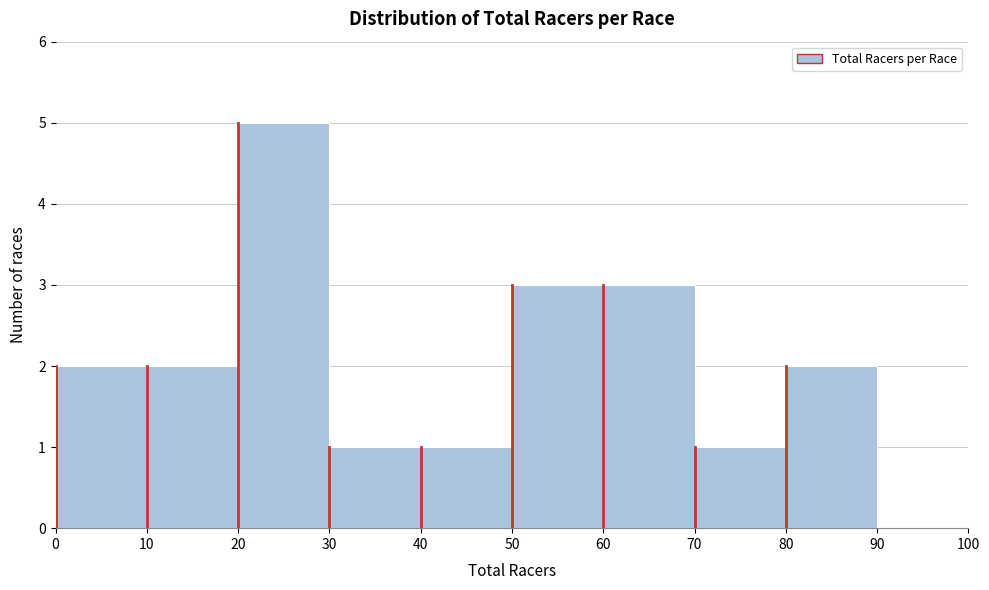

Reading left to right, list every bar in this chart as the range it spans on the x-axis followed by its height. The values are not printed on the chart, so give them approximately, as read against the axis.

0 to 10: 2
10 to 20: 2
20 to 30: 5
30 to 40: 1
40 to 50: 1
50 to 60: 3
60 to 70: 3
70 to 80: 1
80 to 90: 2
90 to 100: 0